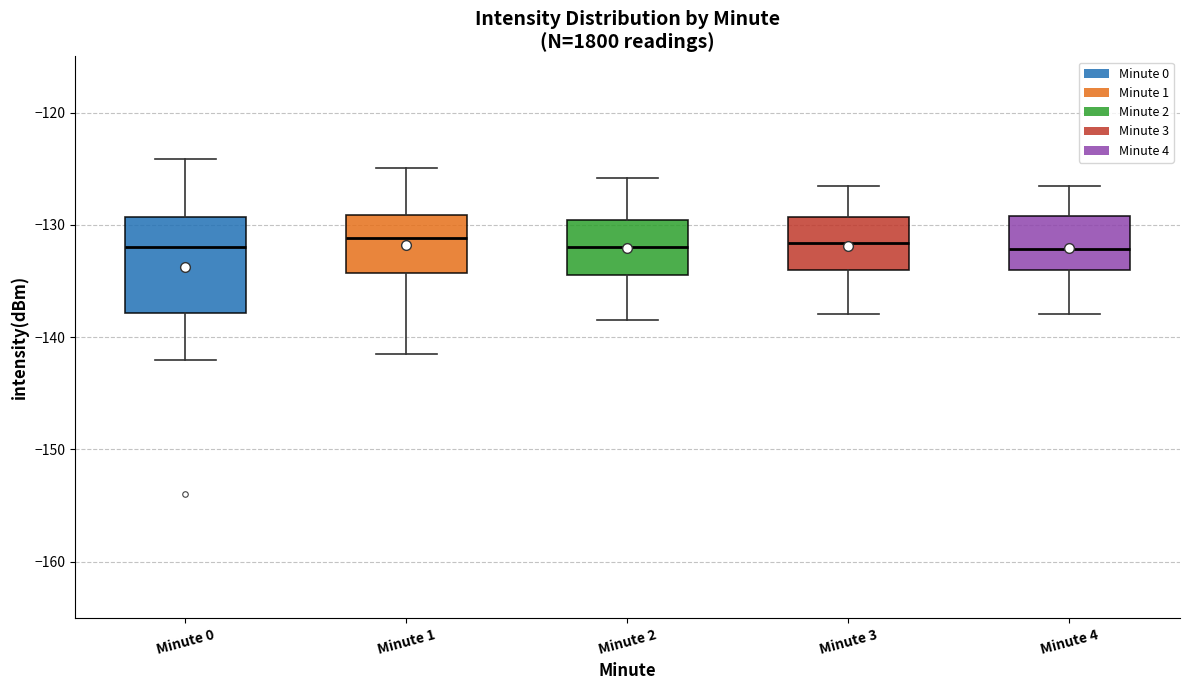

Reading left to right, read every box against the y-axis: the position of its median line, the range the box covers, and the ends of its whiskers. The values are not printed on the chart, so give them approximately, as read against the axis.

Minute 0: median -132, box -138 to -129, whiskers -142 to -124
Minute 1: median -131, box -134 to -129, whiskers -142 to -125
Minute 2: median -132, box -134 to -130, whiskers -138 to -126
Minute 3: median -132, box -134 to -129, whiskers -138 to -127
Minute 4: median -132, box -134 to -129, whiskers -138 to -127